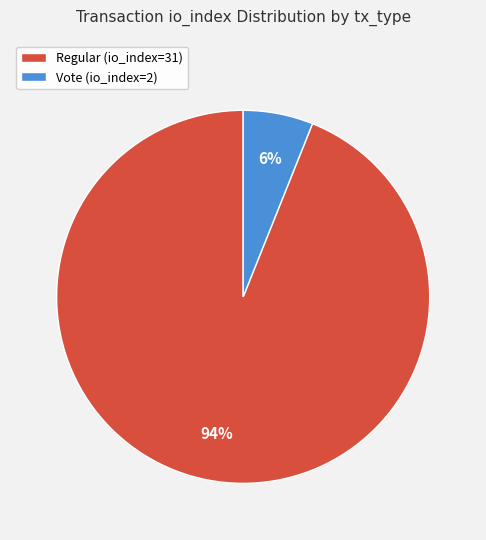

Which slice is the largest?

Regular (io_index=31)